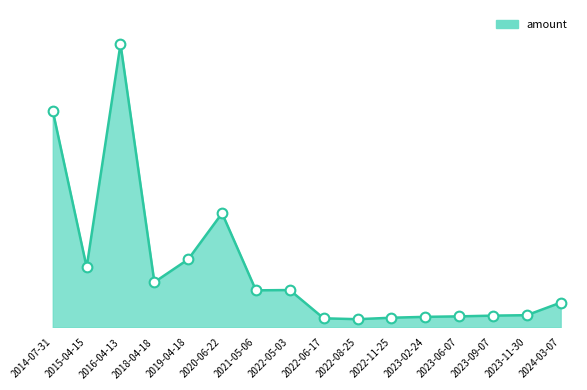

Between 2023-06-07 and 2016-04-13, which is larger?

2016-04-13